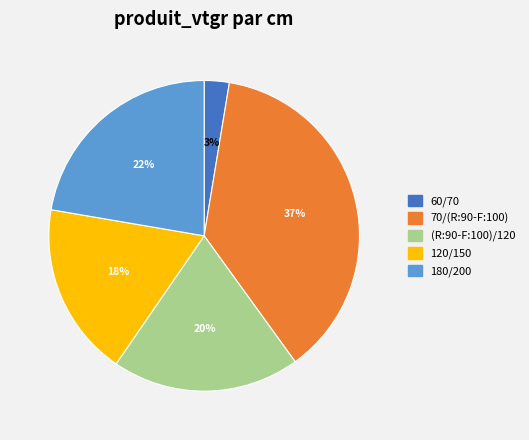

True or false: 60/70 accounts for 3% of the total.

True